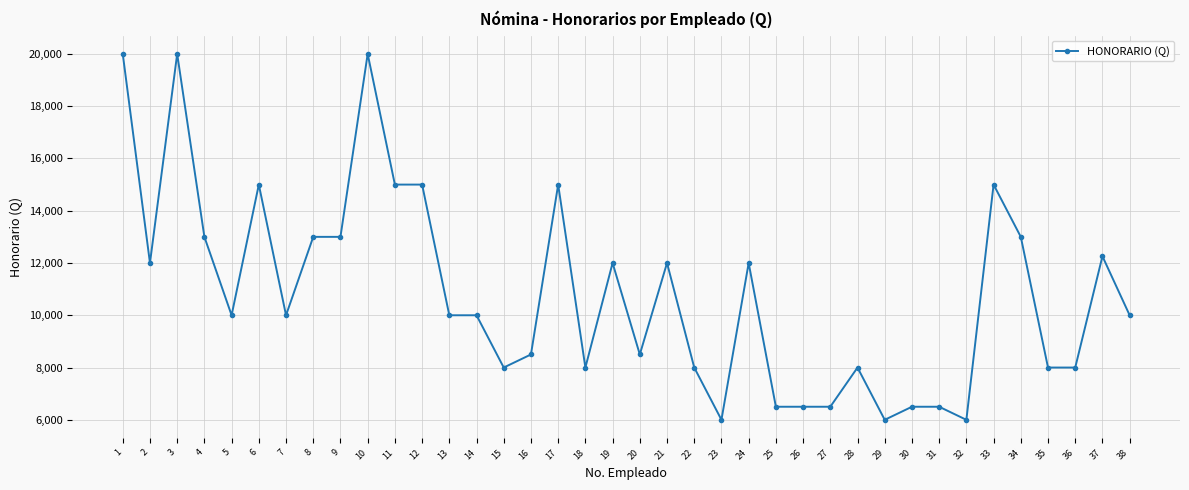

True or false: the data shows 6000.0 at 29.

True